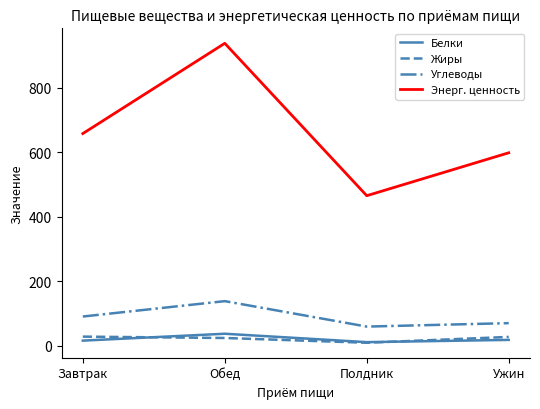

Rank the categories by Энерг. ценность value from highest to lowest.

Обед, Завтрак, Ужин, Полдник